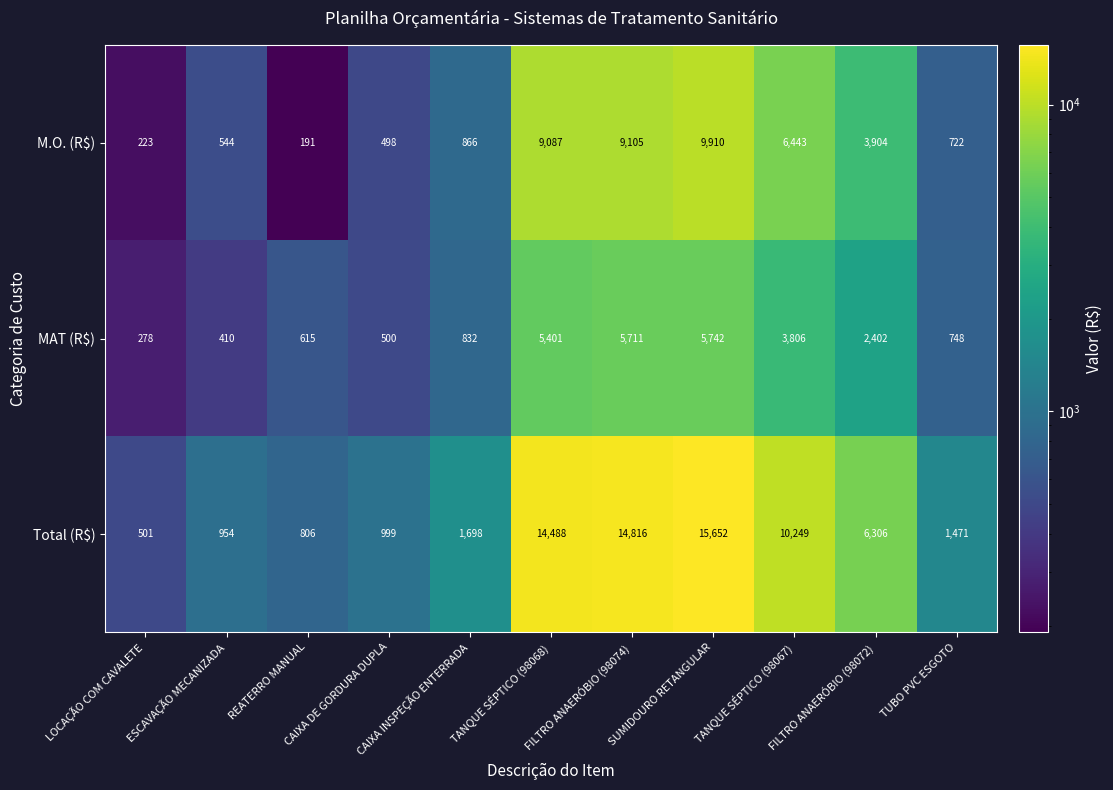

What is the difference between the second highest and minimum values in the MAT (R$) series?

5433